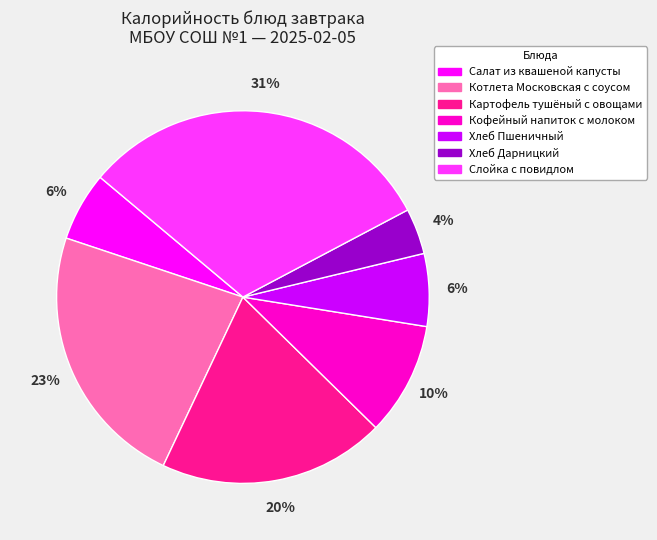

Count the number of slices in the pie.

7